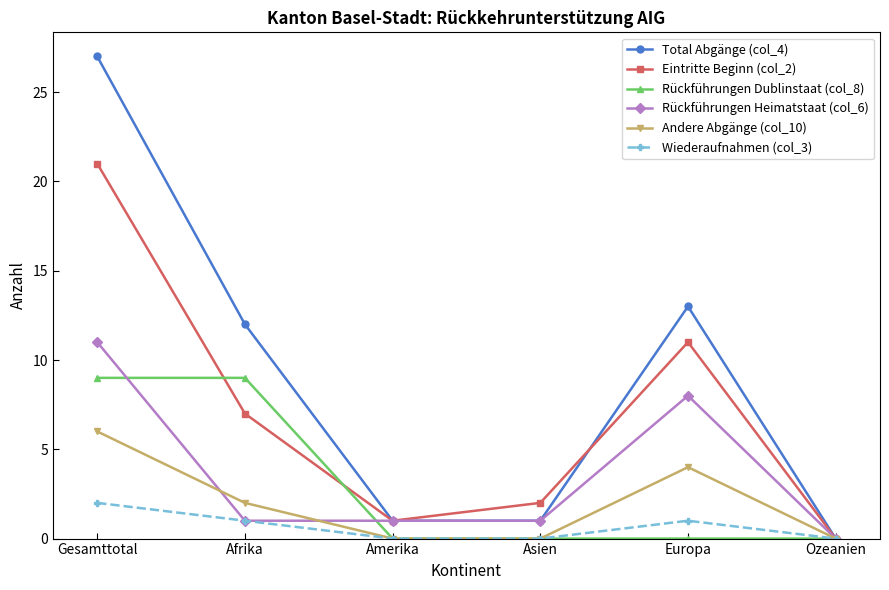

At which category does Wiederaufnahmen (col_3) reach its first local peak?

Europa